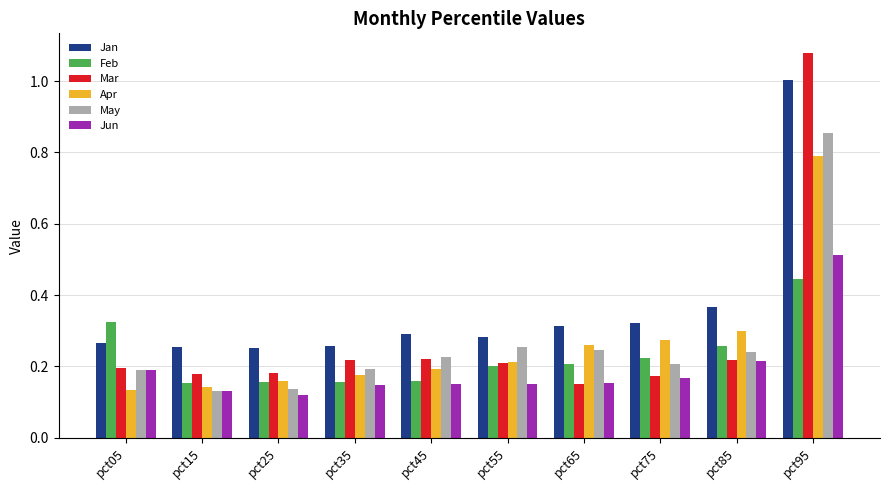

Which series changed the most between pct05 and pct45?

Feb